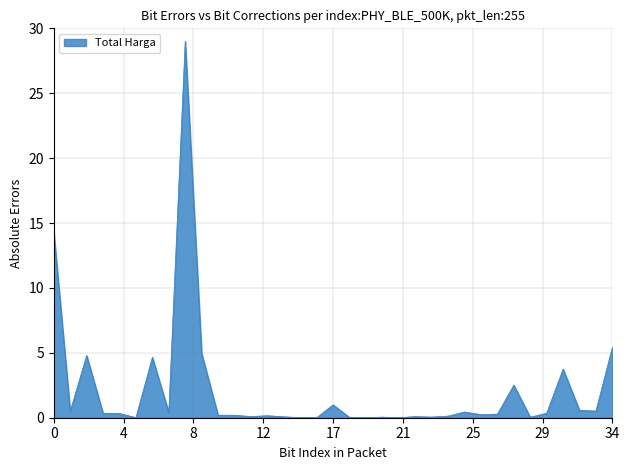

What is the greatest value displayed?

29.0